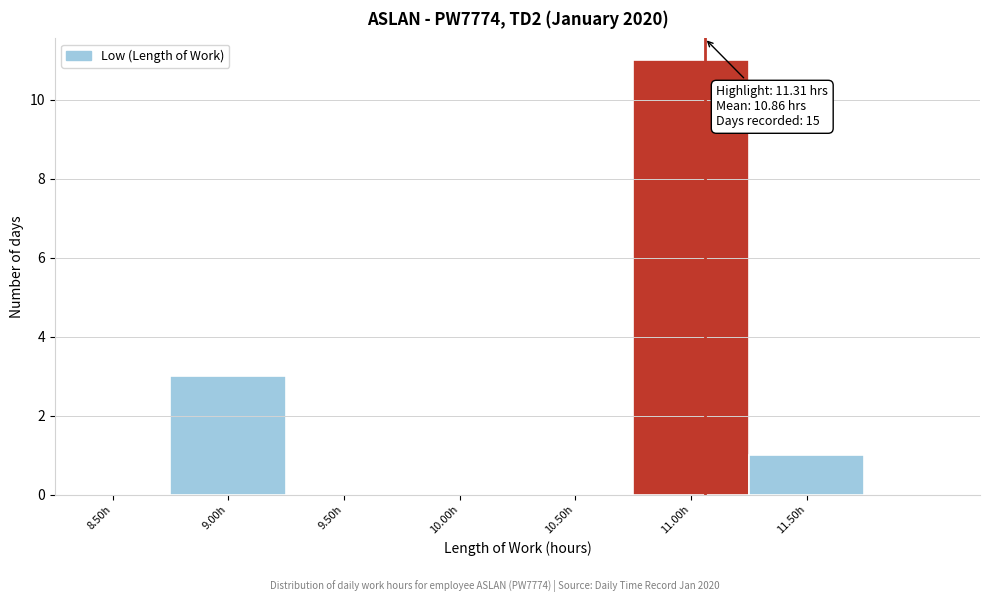

Reading left to right, list all the values displayed in this chart.

8.50h=0	9.00h=3	9.50h=0	10.00h=0	10.50h=0	11.00h=11	11.50h=1